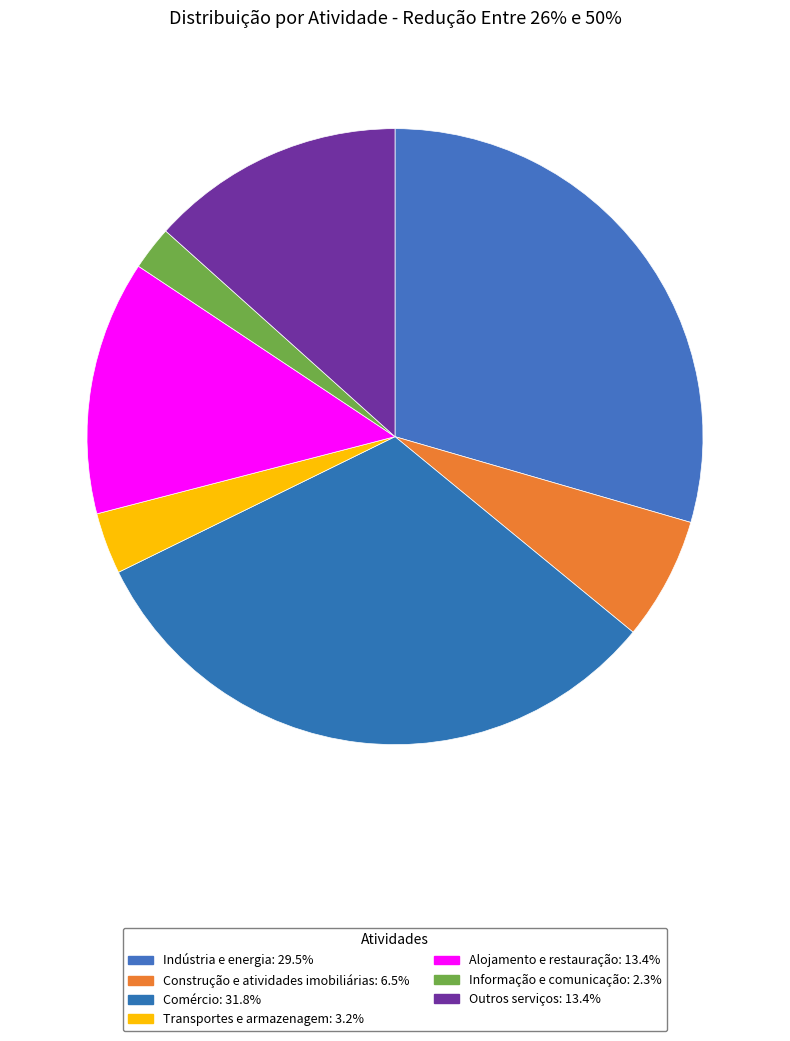

To the nearest percent, what is the combined percentage of Informação e comunicação and Alojamento e restauração?

16%